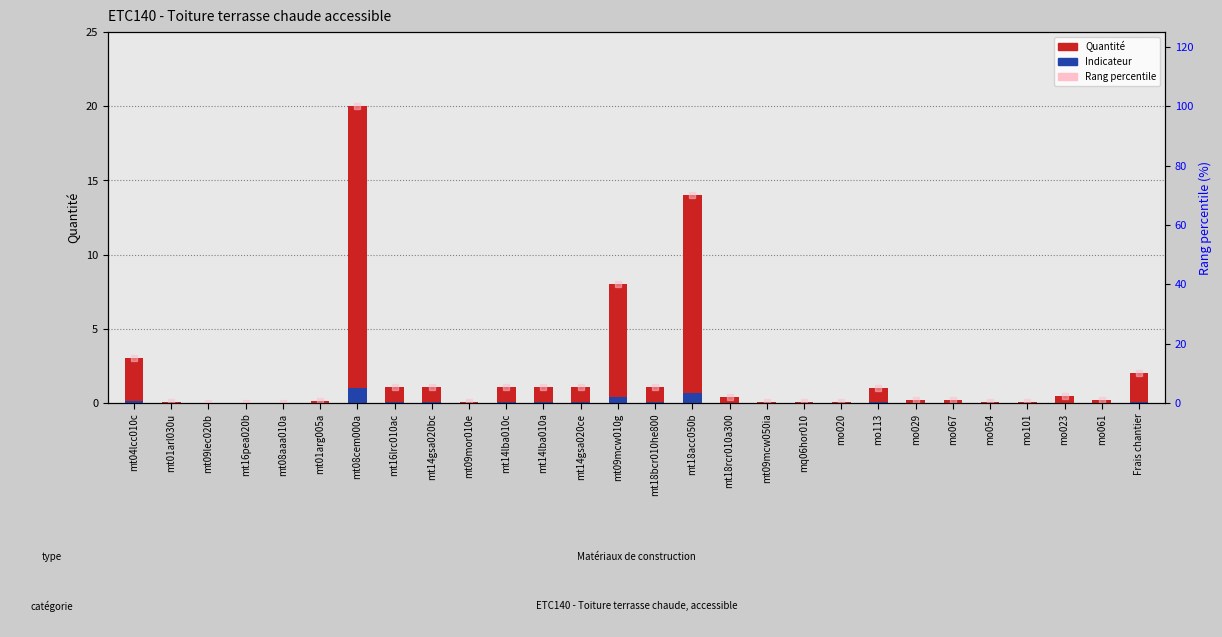

Rank the series at mt14gsa020ce from highest to lowest value.

Rang percentile, Quantité, Indicateur